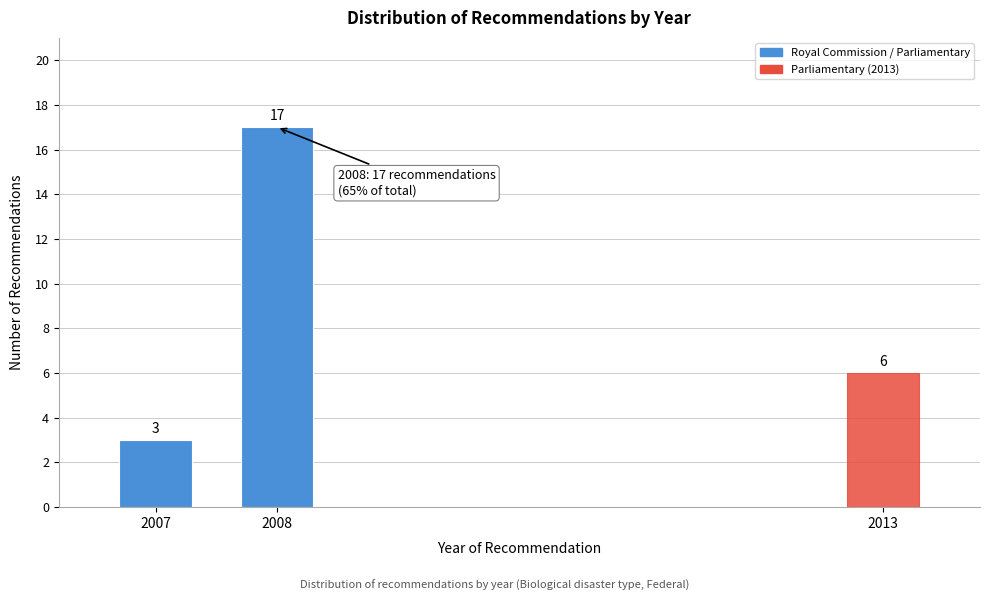

Reading left to right, list all the values displayed in this chart.

2007=3	2008=17	2013=6